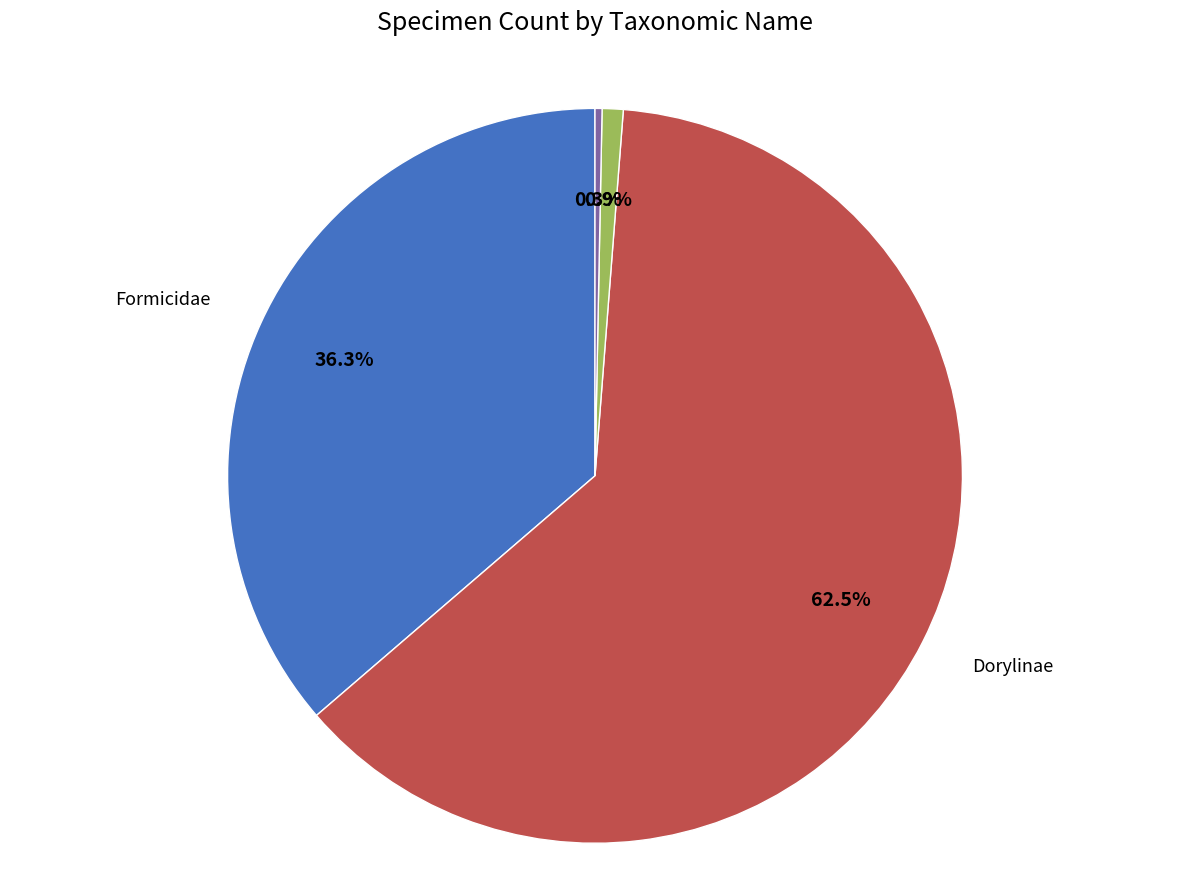

Is there a majority slice in this chart?

Yes